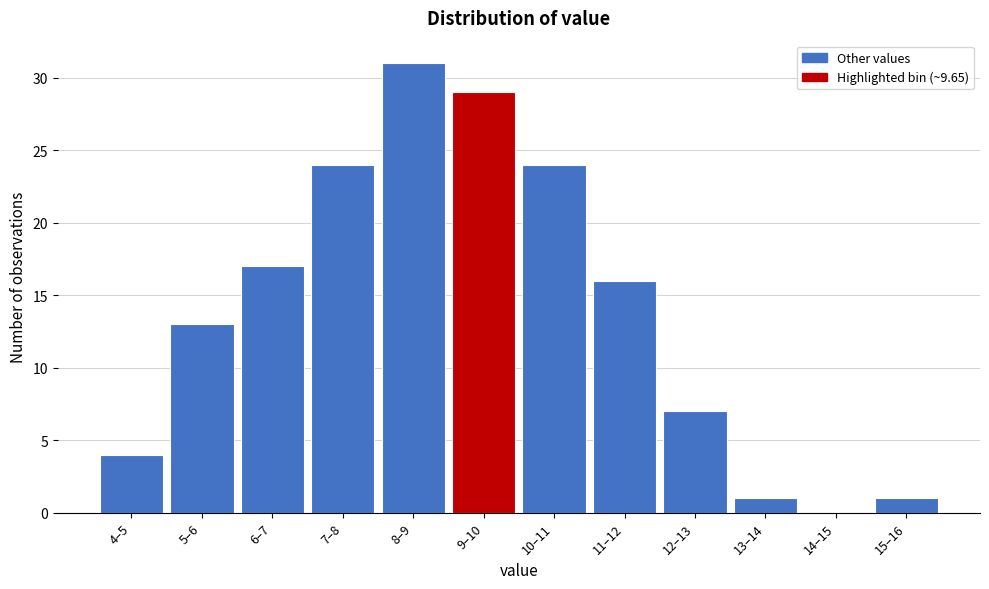

Reading left to right, transcribe all the data shown in this chart.

4–5=4	5–6=13	6–7=17	7–8=24	8–9=31	9–10=29	10–11=24	11–12=16	12–13=7	13–14=1	14–15=0	15–16=1